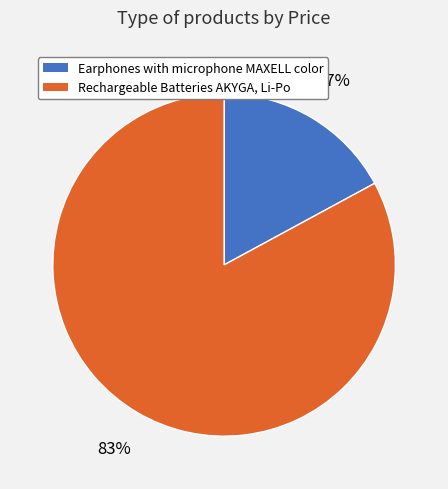

Which has a higher value, Earphones with microphone MAXELL color or Rechargeable Batteries AKYGA, Li-Po?

Rechargeable Batteries AKYGA, Li-Po